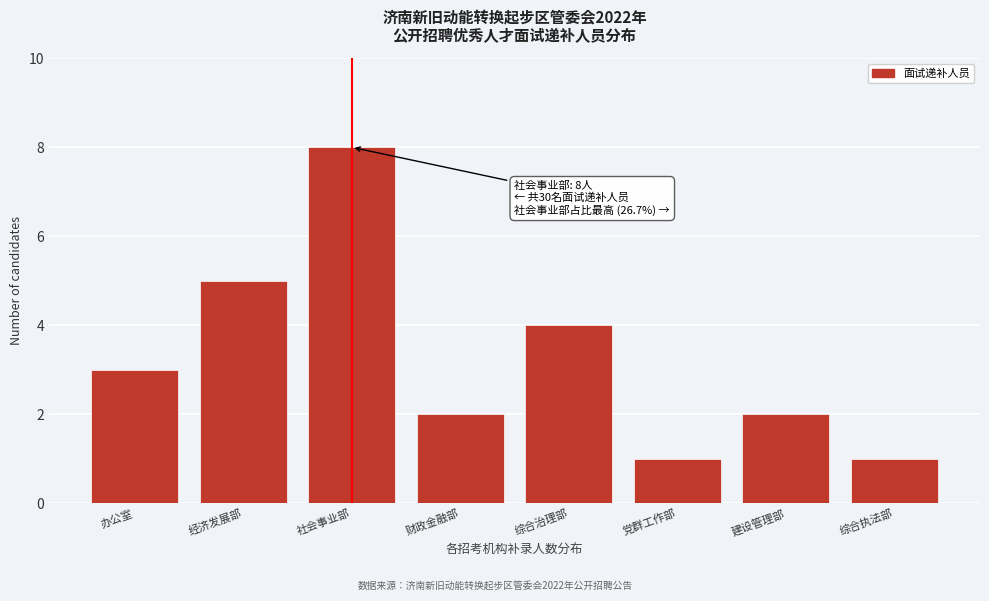

Reading left to right, what are all the values shown in this chart?

办公室=3	经济发展部=5	社会事业部=8	财政金融部=2	综合治理部=4	党群工作部=1	建设管理部=2	综合执法部=1